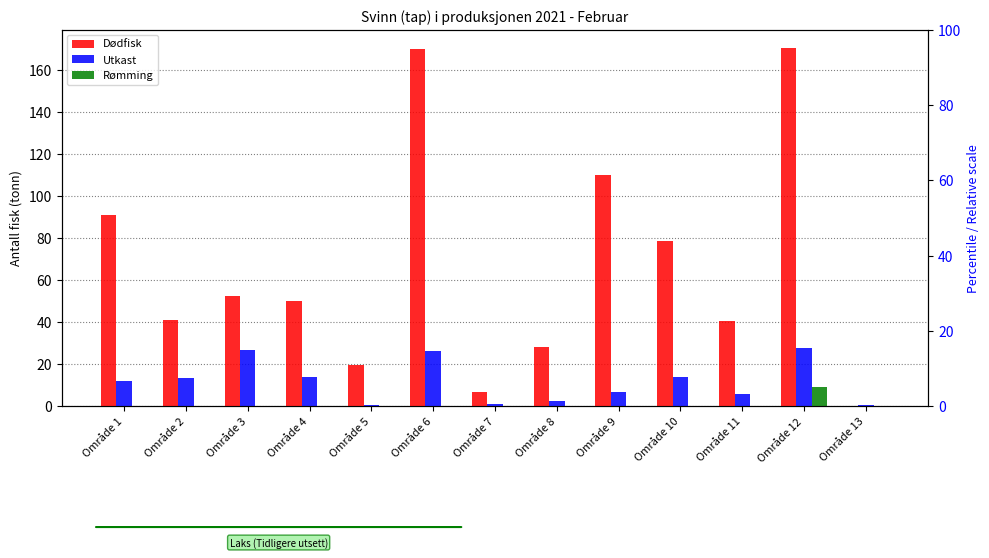

At which category is the sum across all series the highest?

Område 12